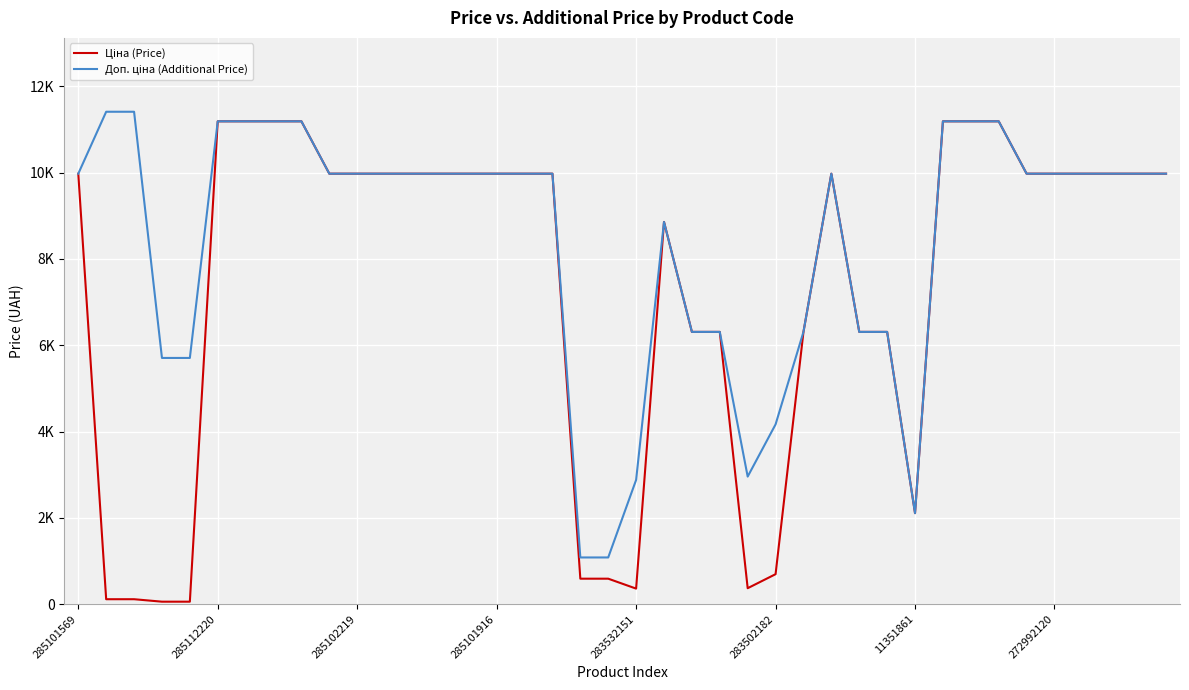

Is this an area chart (filled region under the line)?

No